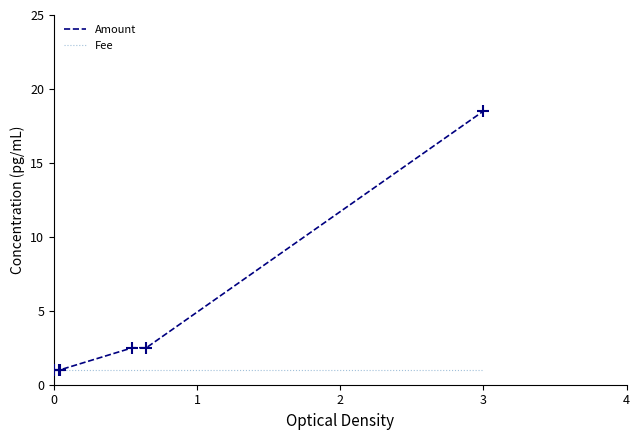

True or false: Amount has more than 2 points higher than both neighbors.

False